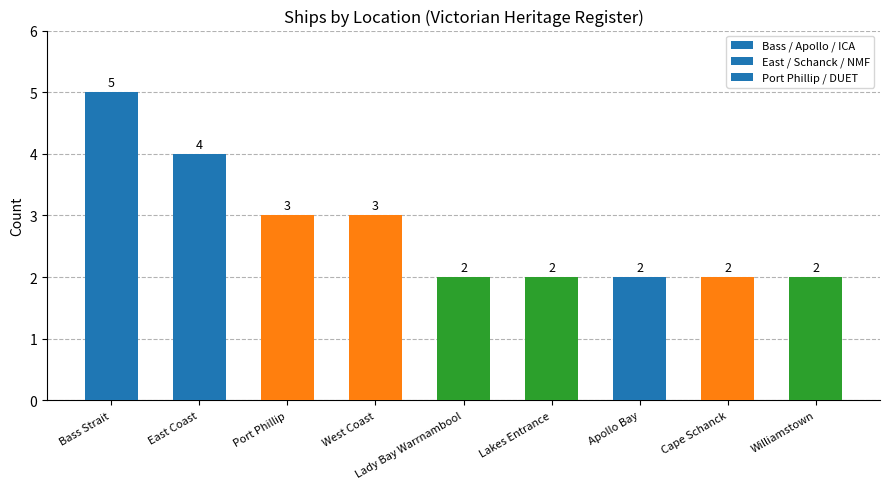

Count the values in the range 2 to 3.

7